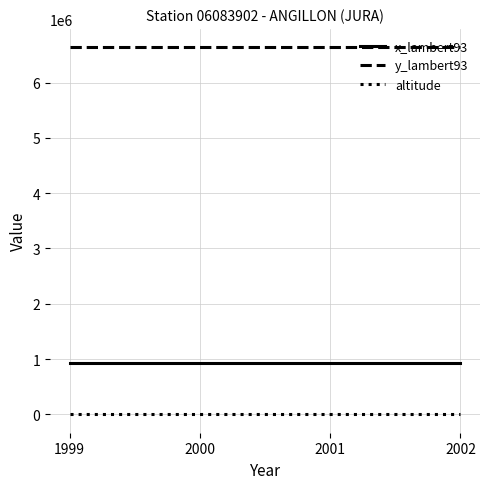

What is the greatest value displayed?

6638250